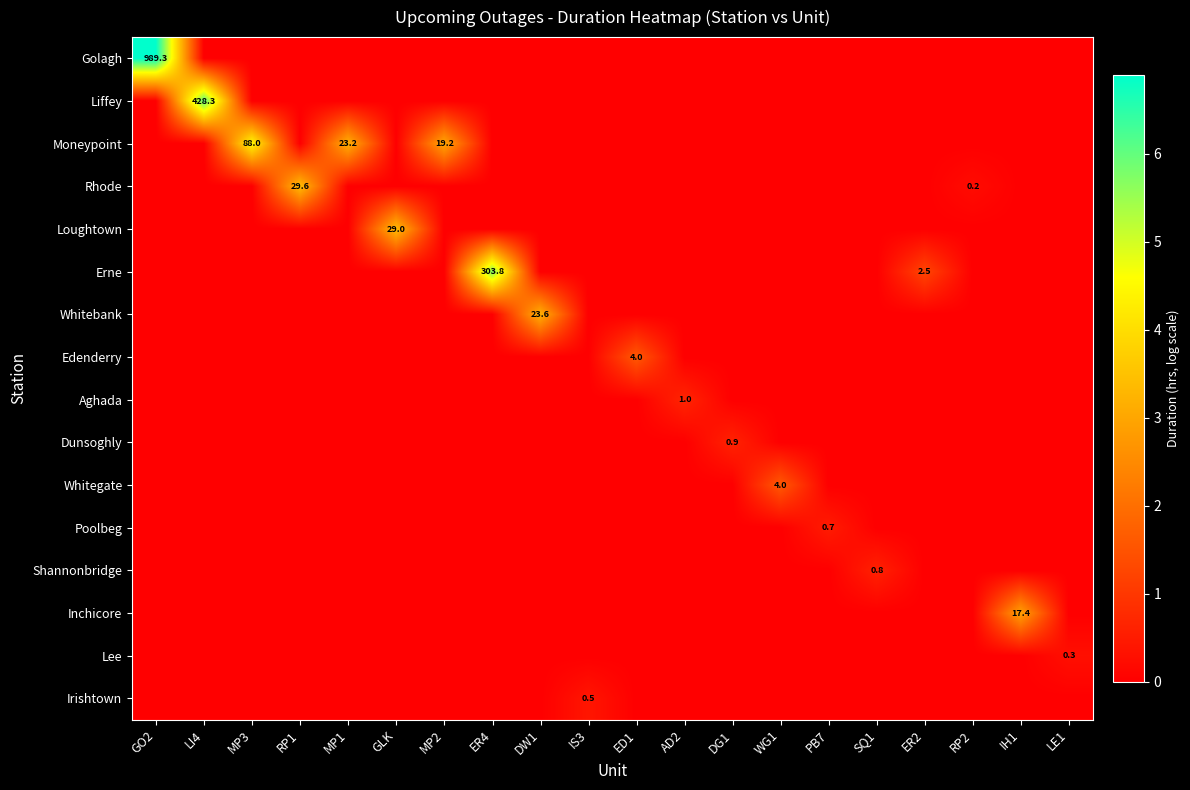

The value of Loughtown at IH1 is 0.0. True or false?

True